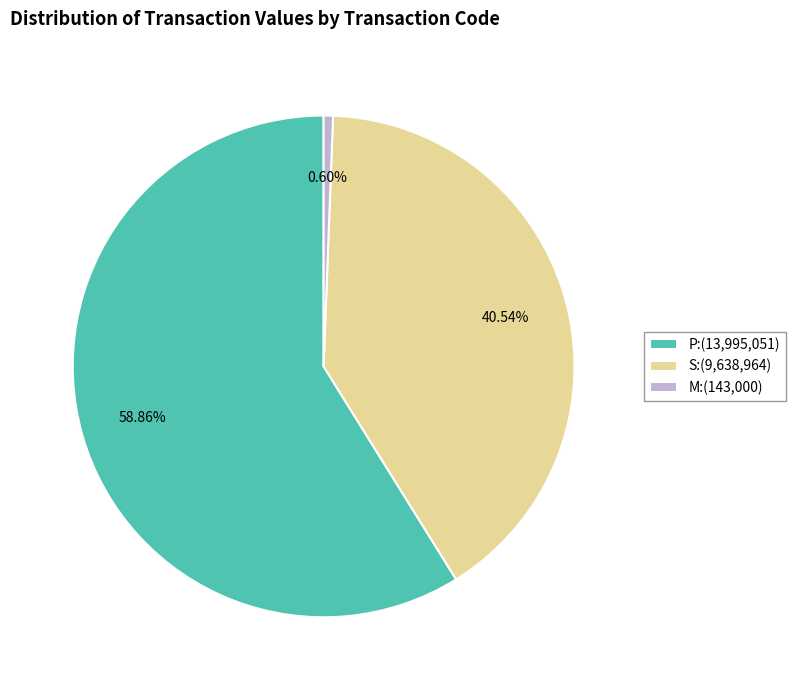

Does P:(13,995,051) represent more than half of the total?

Yes